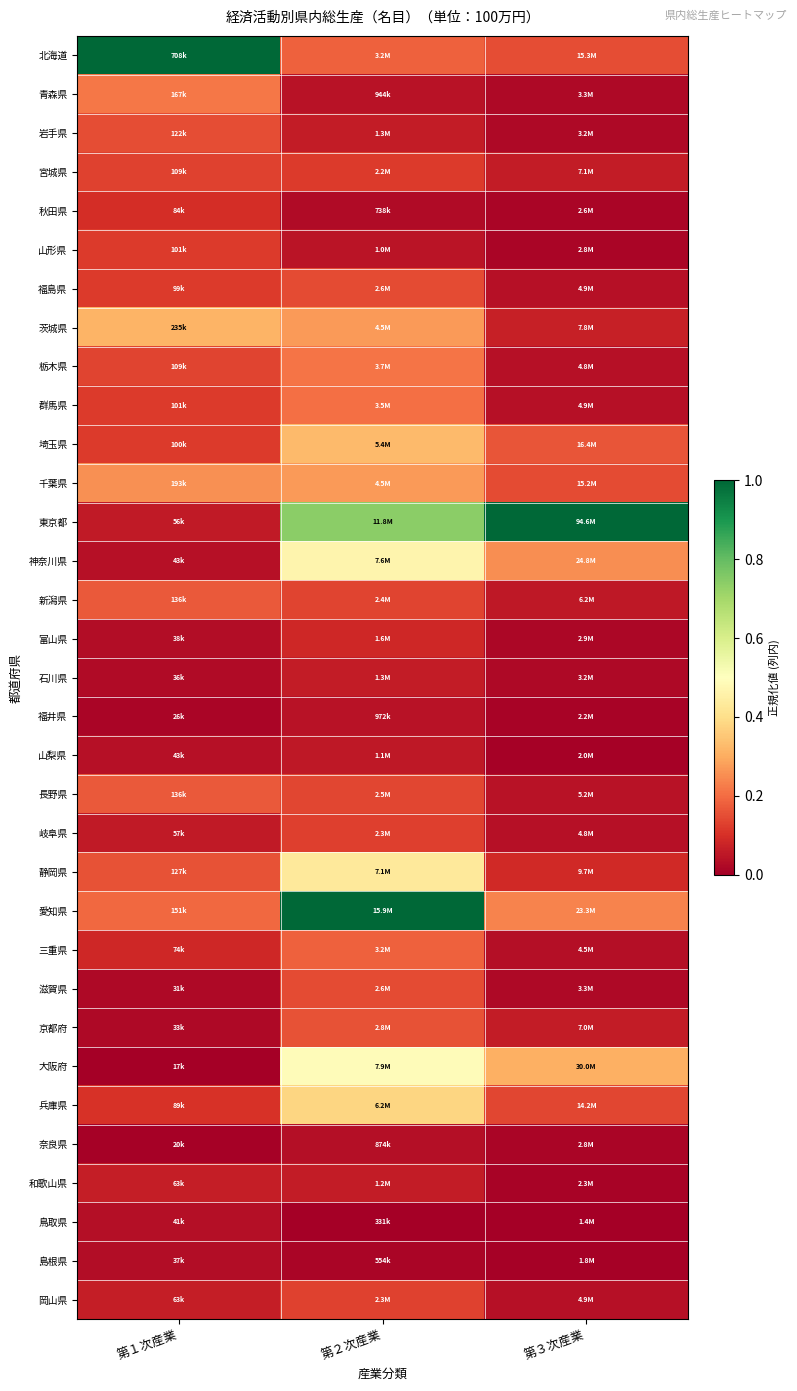

What is the spread (max minus min) of values at 第１次産業?

1.0